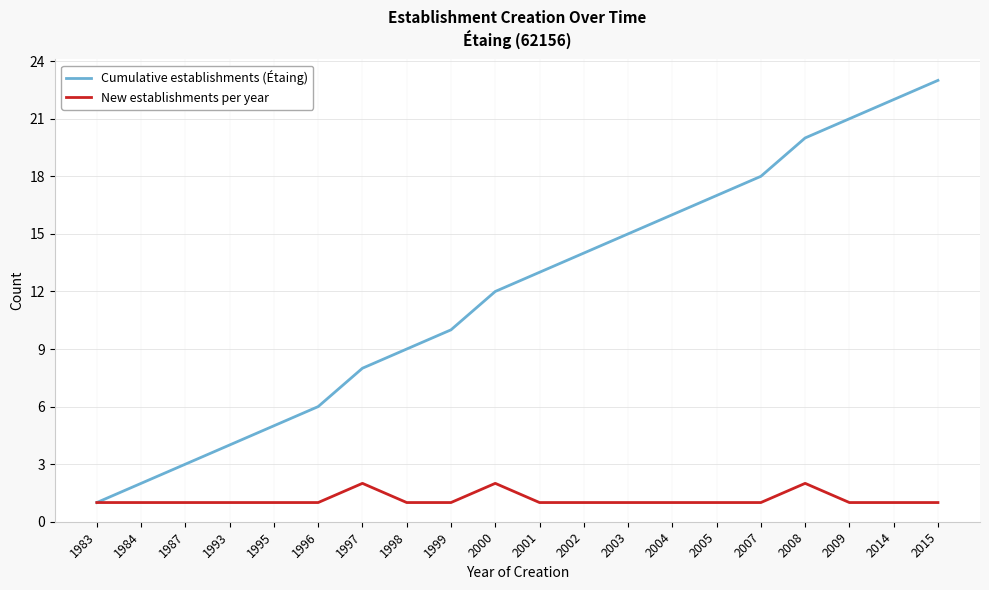

At which category is the sum across all series the highest?

2015